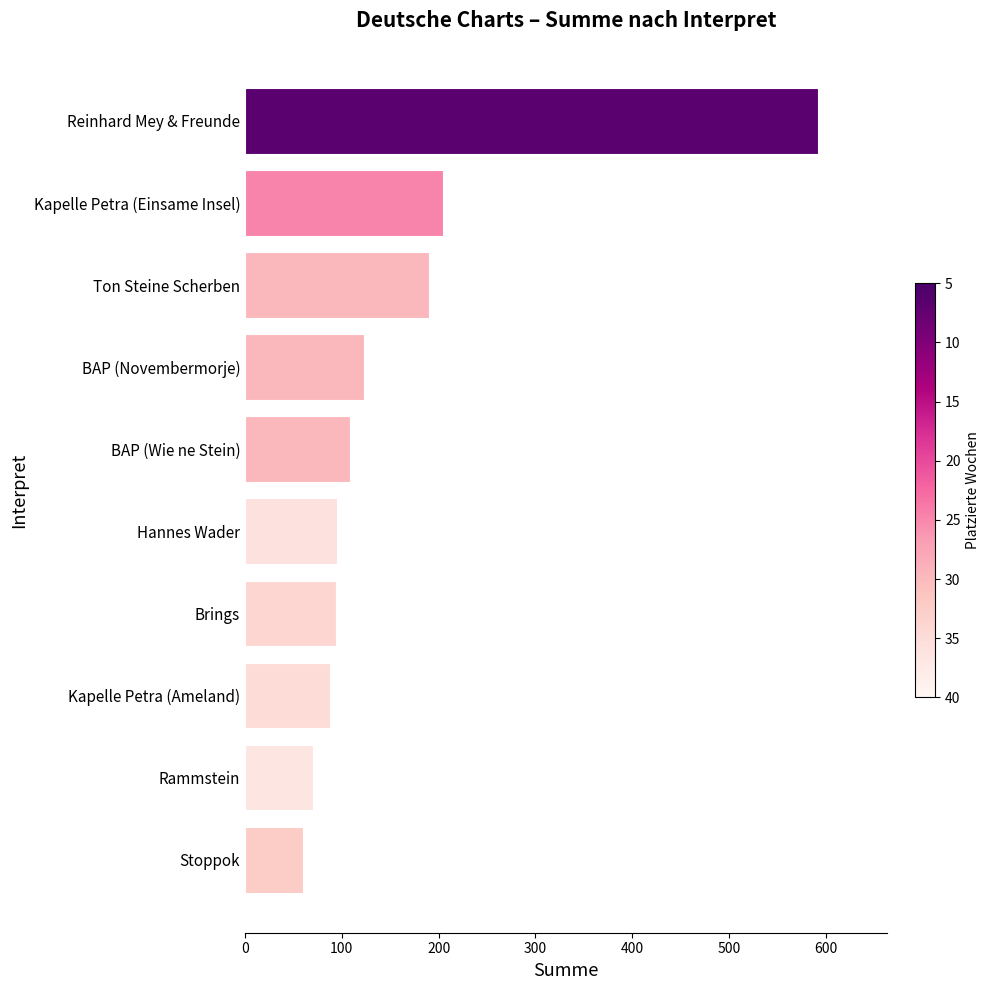

At which label is the value closest to 326?

Kapelle Petra (Einsame Insel)